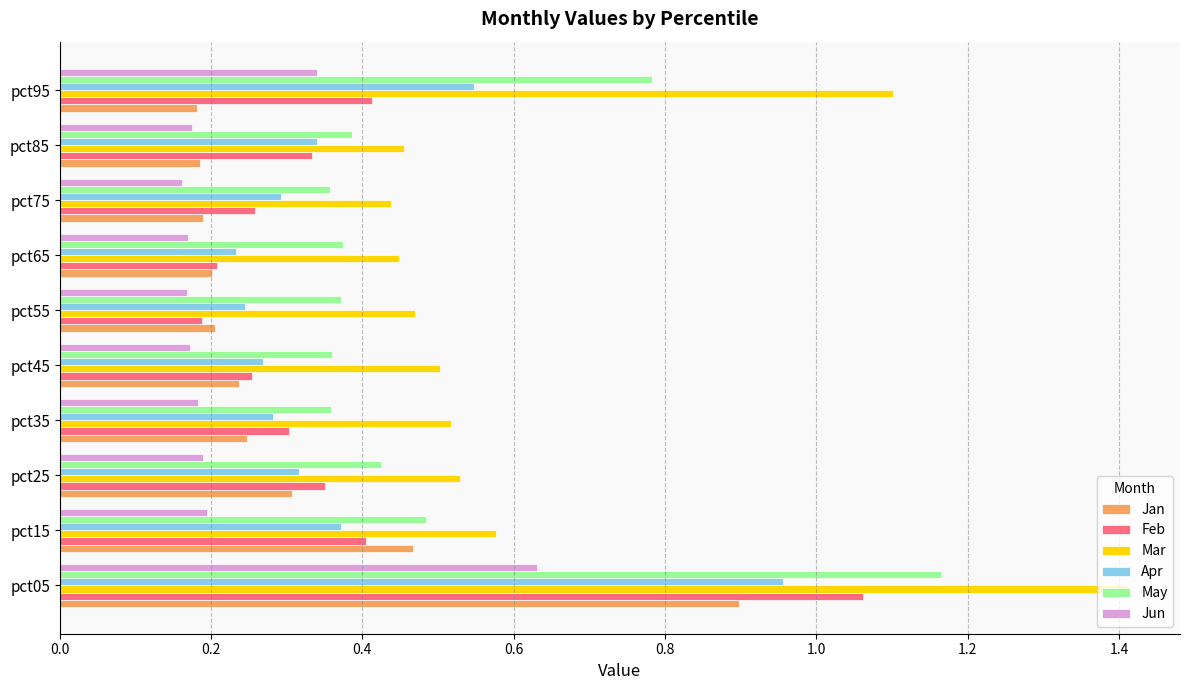

Count the number of categories in the chart.

10